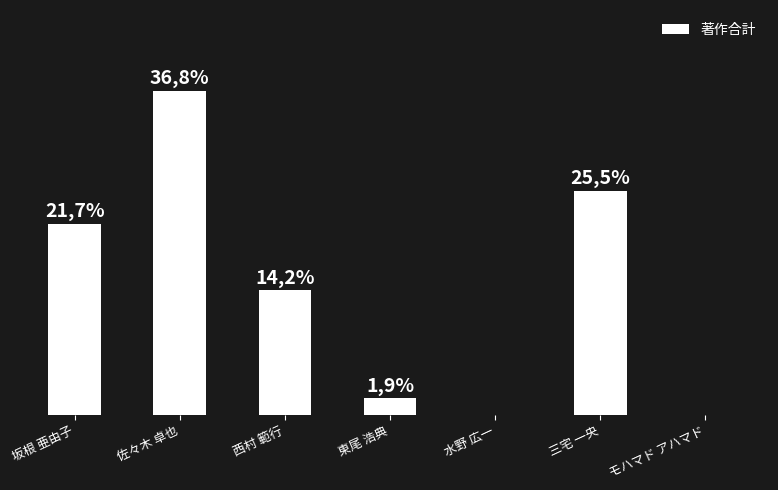

Are the bars horizontal?

No